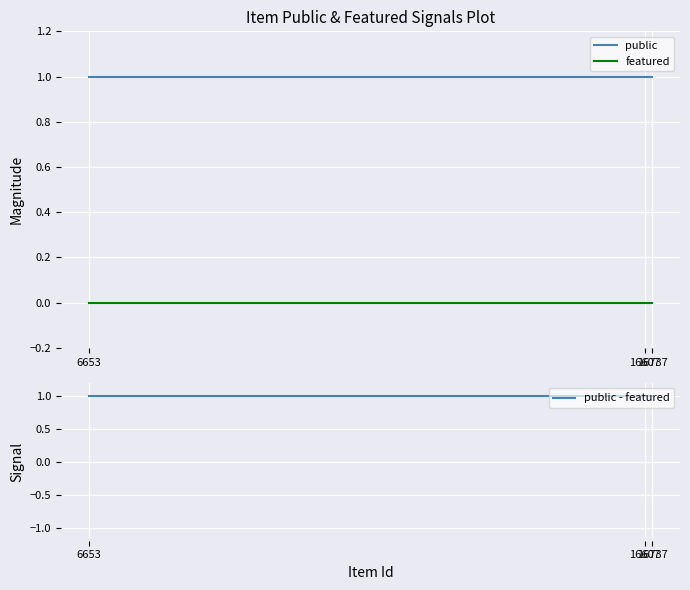

Is the value of public at 6653 greater than the value of featured at 16737?

Yes